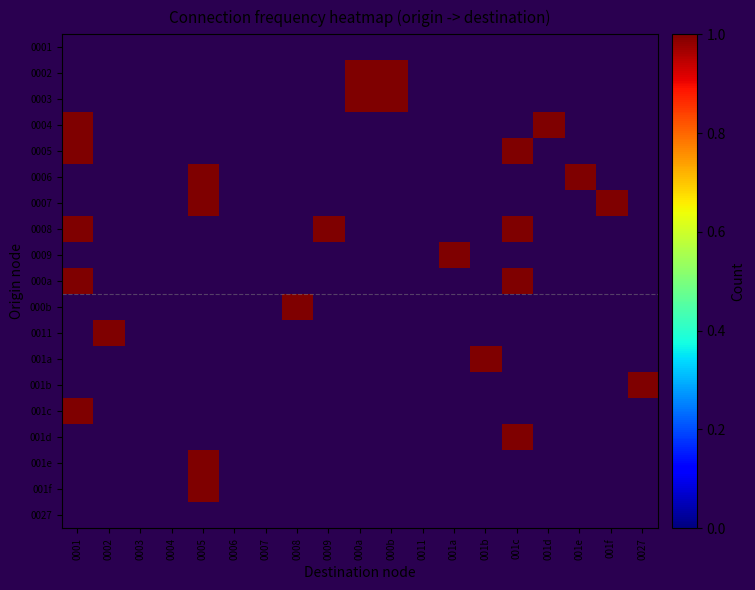

Reading right to left, list all the values displayed in this chart.

0001: 0027=0	001f=0	001e=0	001d=0	001c=0	001b=0	001a=0	0011=0	000b=0	000a=0	0009=0	0008=0	0007=0	0006=0	0005=0	0004=0	0003=0	0002=0	0001=0
0002: 0027=0	001f=0	001e=0	001d=0	001c=0	001b=0	001a=0	0011=0	000b=1	000a=1	0009=0	0008=0	0007=0	0006=0	0005=0	0004=0	0003=0	0002=0	0001=0
0003: 0027=0	001f=0	001e=0	001d=0	001c=0	001b=0	001a=0	0011=0	000b=1	000a=1	0009=0	0008=0	0007=0	0006=0	0005=0	0004=0	0003=0	0002=0	0001=0
0004: 0027=0	001f=0	001e=0	001d=1	001c=0	001b=0	001a=0	0011=0	000b=0	000a=0	0009=0	0008=0	0007=0	0006=0	0005=0	0004=0	0003=0	0002=0	0001=1
0005: 0027=0	001f=0	001e=0	001d=0	001c=1	001b=0	001a=0	0011=0	000b=0	000a=0	0009=0	0008=0	0007=0	0006=0	0005=0	0004=0	0003=0	0002=0	0001=1
0006: 0027=0	001f=0	001e=1	001d=0	001c=0	001b=0	001a=0	0011=0	000b=0	000a=0	0009=0	0008=0	0007=0	0006=0	0005=1	0004=0	0003=0	0002=0	0001=0
0007: 0027=0	001f=1	001e=0	001d=0	001c=0	001b=0	001a=0	0011=0	000b=0	000a=0	0009=0	0008=0	0007=0	0006=0	0005=1	0004=0	0003=0	0002=0	0001=0
0008: 0027=0	001f=0	001e=0	001d=0	001c=1	001b=0	001a=0	0011=0	000b=0	000a=0	0009=1	0008=0	0007=0	0006=0	0005=0	0004=0	0003=0	0002=0	0001=1
0009: 0027=0	001f=0	001e=0	001d=0	001c=0	001b=0	001a=1	0011=0	000b=0	000a=0	0009=0	0008=0	0007=0	0006=0	0005=0	0004=0	0003=0	0002=0	0001=0
000a: 0027=0	001f=0	001e=0	001d=0	001c=1	001b=0	001a=0	0011=0	000b=0	000a=0	0009=0	0008=0	0007=0	0006=0	0005=0	0004=0	0003=0	0002=0	0001=1
000b: 0027=0	001f=0	001e=0	001d=0	001c=0	001b=0	001a=0	0011=0	000b=0	000a=0	0009=0	0008=1	0007=0	0006=0	0005=0	0004=0	0003=0	0002=0	0001=0
0011: 0027=0	001f=0	001e=0	001d=0	001c=0	001b=0	001a=0	0011=0	000b=0	000a=0	0009=0	0008=0	0007=0	0006=0	0005=0	0004=0	0003=0	0002=1	0001=0
001a: 0027=0	001f=0	001e=0	001d=0	001c=0	001b=1	001a=0	0011=0	000b=0	000a=0	0009=0	0008=0	0007=0	0006=0	0005=0	0004=0	0003=0	0002=0	0001=0
001b: 0027=1	001f=0	001e=0	001d=0	001c=0	001b=0	001a=0	0011=0	000b=0	000a=0	0009=0	0008=0	0007=0	0006=0	0005=0	0004=0	0003=0	0002=0	0001=0
001c: 0027=0	001f=0	001e=0	001d=0	001c=0	001b=0	001a=0	0011=0	000b=0	000a=0	0009=0	0008=0	0007=0	0006=0	0005=0	0004=0	0003=0	0002=0	0001=1
001d: 0027=0	001f=0	001e=0	001d=0	001c=1	001b=0	001a=0	0011=0	000b=0	000a=0	0009=0	0008=0	0007=0	0006=0	0005=0	0004=0	0003=0	0002=0	0001=0
001e: 0027=0	001f=0	001e=0	001d=0	001c=0	001b=0	001a=0	0011=0	000b=0	000a=0	0009=0	0008=0	0007=0	0006=0	0005=1	0004=0	0003=0	0002=0	0001=0
001f: 0027=0	001f=0	001e=0	001d=0	001c=0	001b=0	001a=0	0011=0	000b=0	000a=0	0009=0	0008=0	0007=0	0006=0	0005=1	0004=0	0003=0	0002=0	0001=0
0027: 0027=0	001f=0	001e=0	001d=0	001c=0	001b=0	001a=0	0011=0	000b=0	000a=0	0009=0	0008=0	0007=0	0006=0	0005=0	0004=0	0003=0	0002=0	0001=0